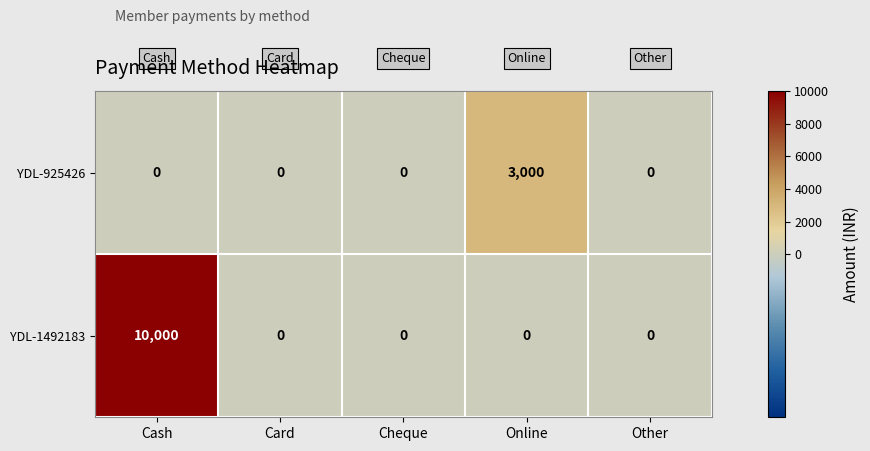

The YDL-1492183 series shows 4951 at Card. True or false?

False